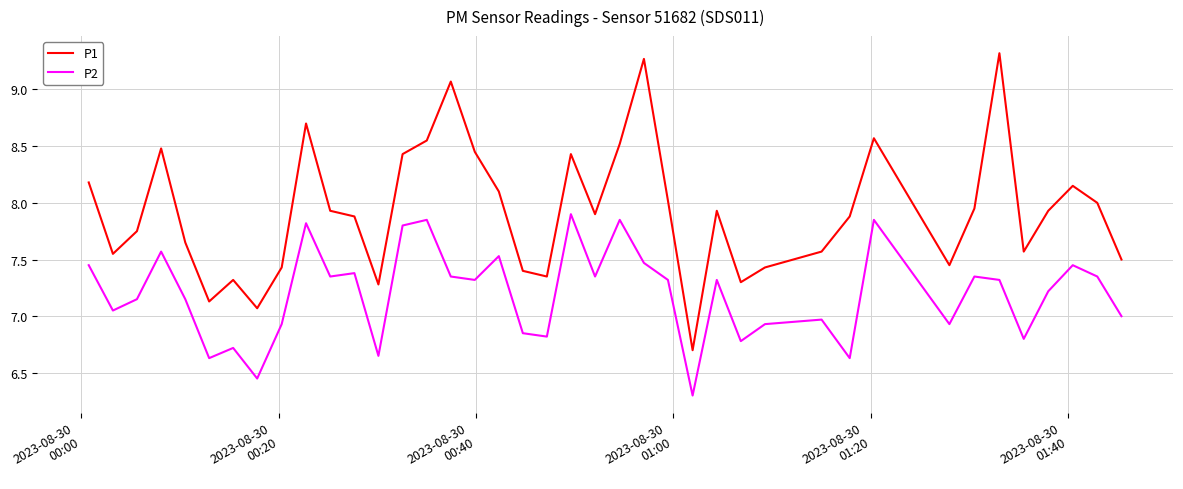

What is the difference between the second highest and second lowest values in the P1 series?

2.2